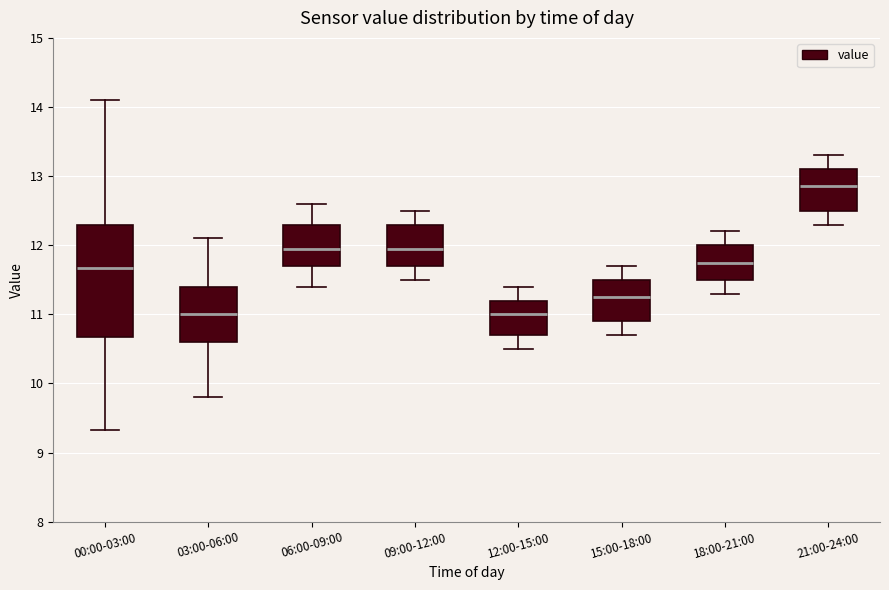

Where does the median line of the box for 21:00-24:00 sit on the y-axis? The values are not printed on the chart, so give them approximately, as read against the axis.

12.9